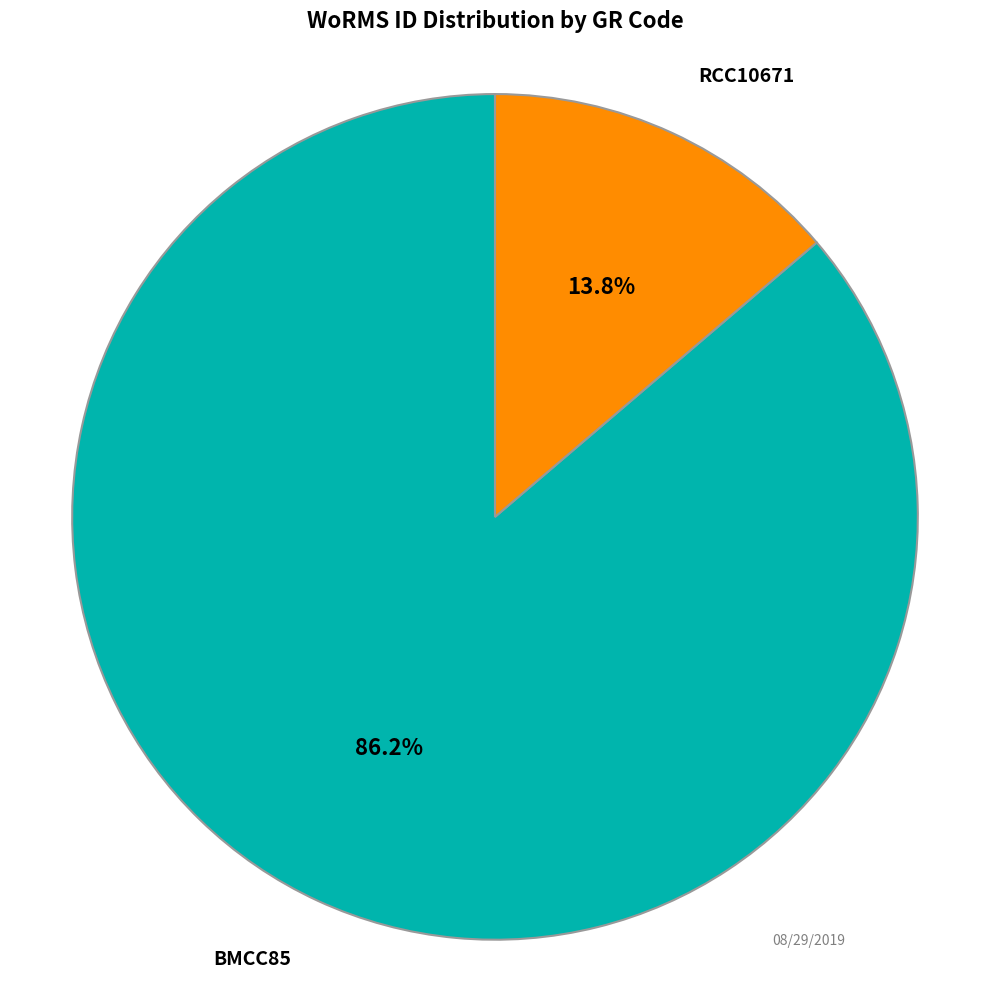

Is there any slice that represents more than half of the pie?

Yes